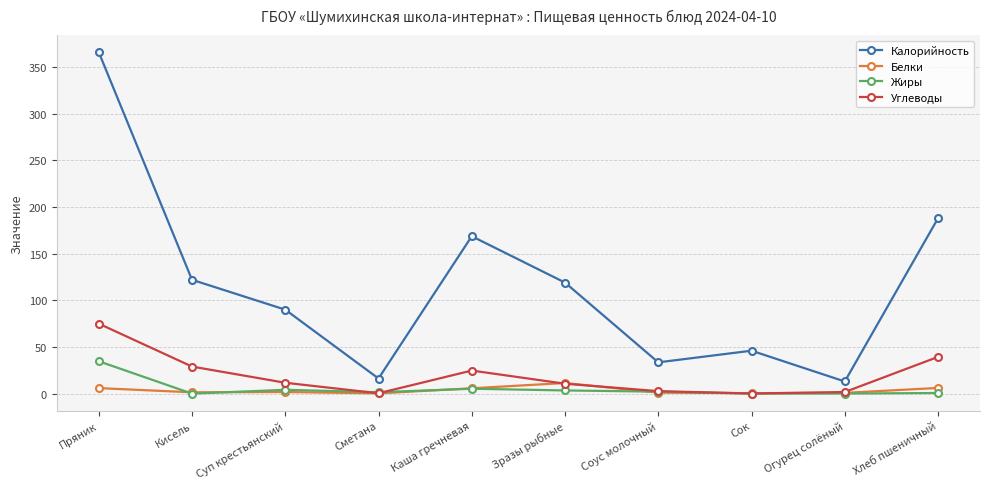

What is the value of the Углеводы point at the 4th from the left?

0.4